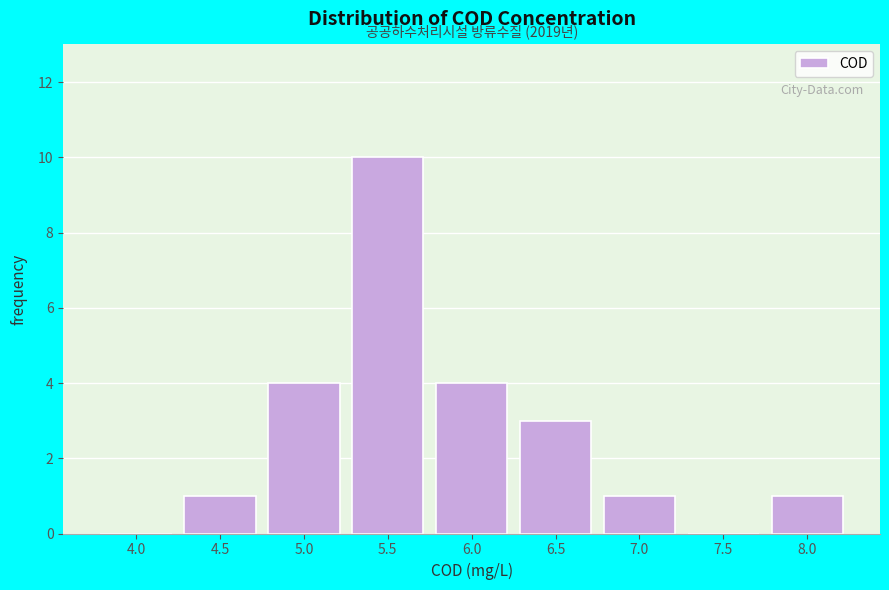

Reading left to right, extract all data points from this chart.

4.0=0	4.5=1	5.0=4	5.5=10	6.0=4	6.5=3	7.0=1	7.5=0	8.0=1